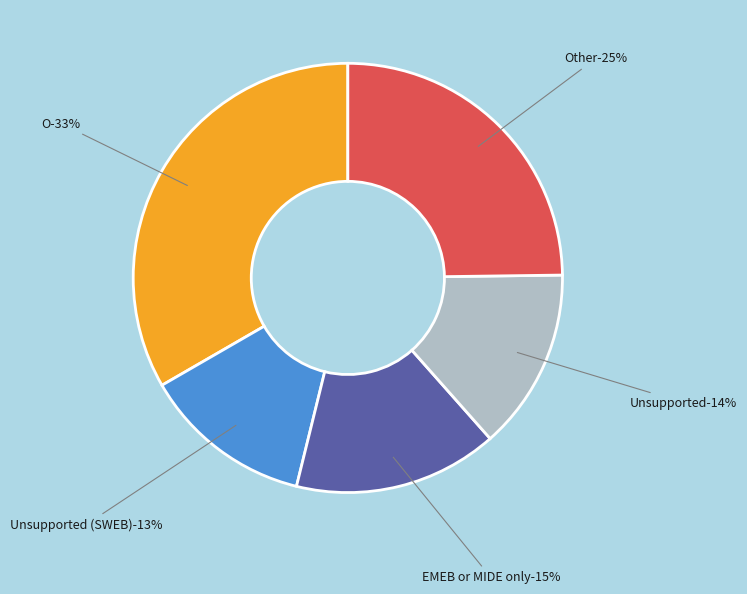

Is Unsupported (SWEB) the majority of the pie?

No